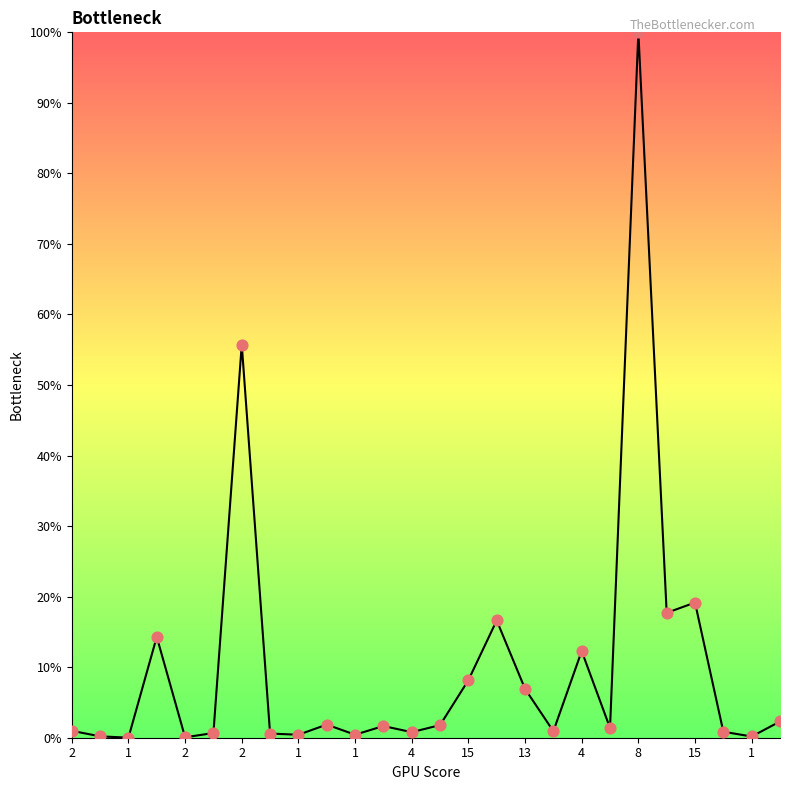

What is the difference between the maximum and minimum values?

100.0